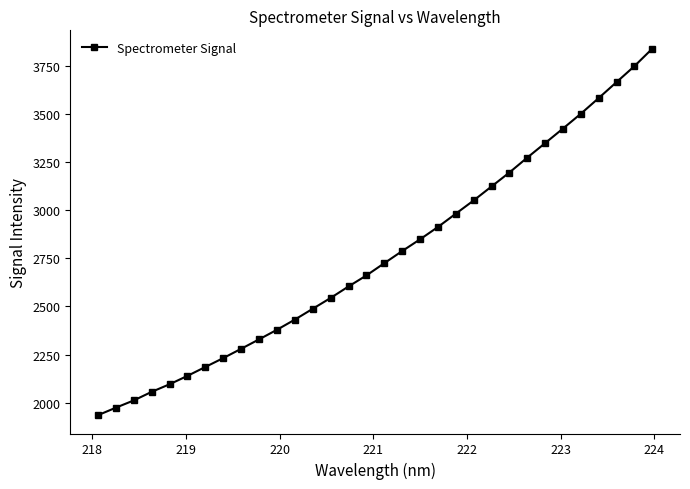

What is the sum of all values?

88332.6